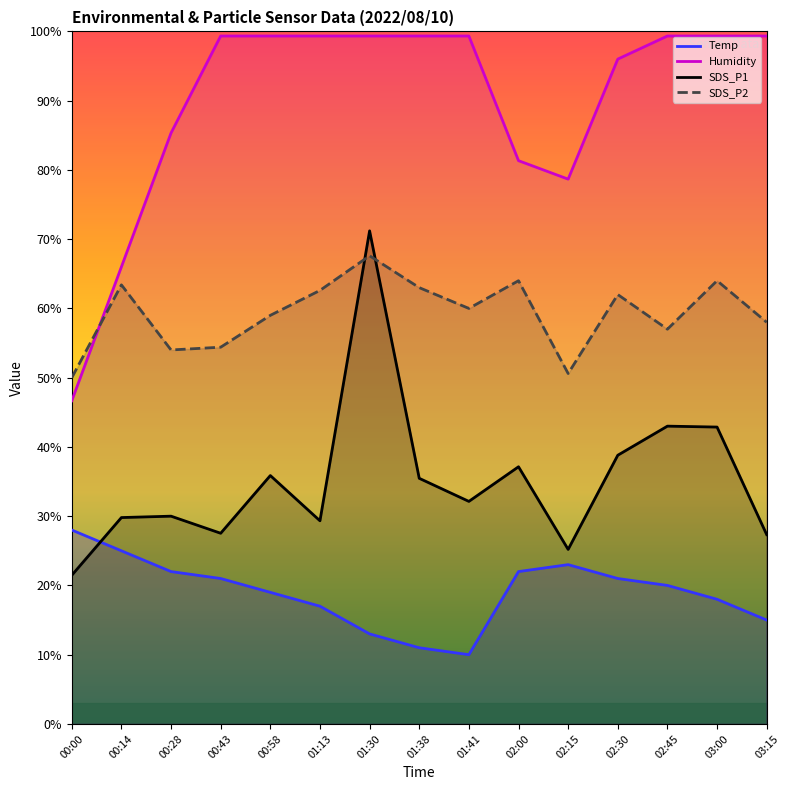

Reading right to left, what are all the values shown in this chart?

Temp: 03:15=15.0	03:00=18.0	02:45=20.0	02:30=21.0	02:15=23.0	02:00=22.0	01:41=10.0	01:38=11.0	01:30=13.0	01:13=17.0	00:58=19.0	00:43=21.0	00:28=22.0	00:14=25.0	00:00=28.0
Humidity: 03:15=99.3	03:00=99.3	02:45=99.3	02:30=96.0	02:15=78.7	02:00=81.3	01:41=99.3	01:38=99.3	01:30=99.3	01:13=99.3	00:58=99.3	00:43=99.3	00:28=85.3	00:14=66.0	00:00=46.7
SDS_P1: 03:15=27.3	03:00=42.9	02:45=43.0	02:30=38.8	02:15=25.2	02:00=37.1	01:41=32.1	01:38=35.5	01:30=71.2	01:13=29.3	00:58=35.9	00:43=27.5	00:28=30.0	00:14=29.8	00:00=21.5
SDS_P2: 03:15=58.0	03:00=64.0	02:45=57.0	02:30=62.0	02:15=50.6	02:00=64.0	01:41=60.0	01:38=63.0	01:30=67.6	01:13=62.6	00:58=59.0	00:43=54.4	00:28=54.0	00:14=63.4	00:00=50.0